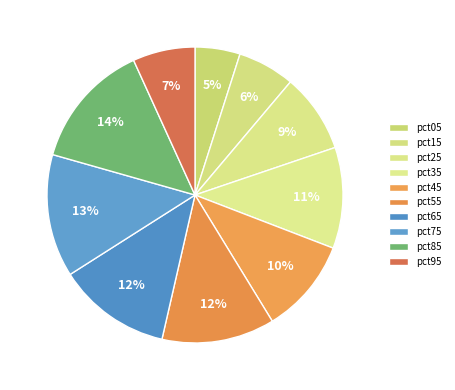

To the nearest percent, what portion does pct35 represent?

11%